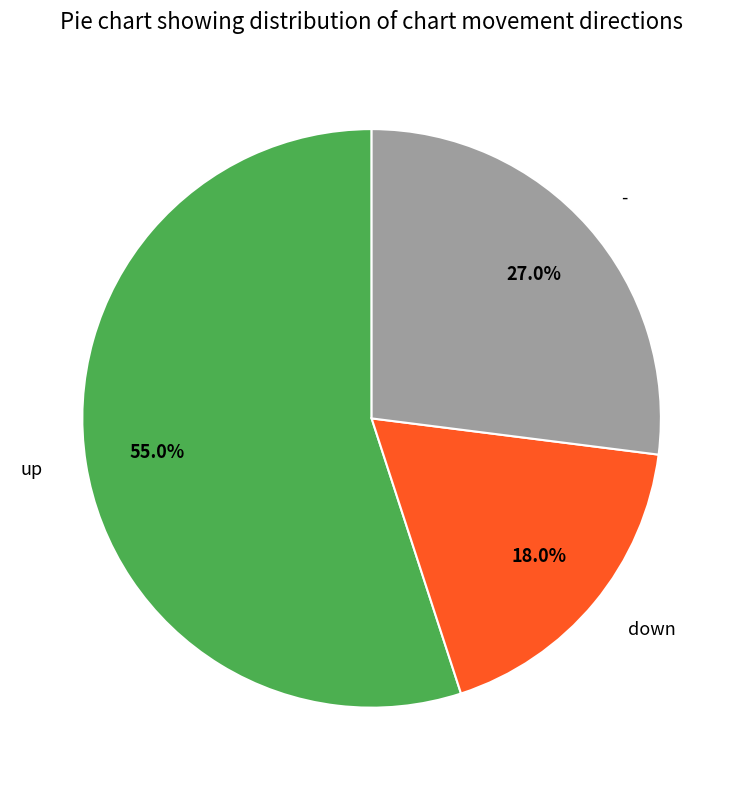

To the nearest percent, what is the average slice percentage?

33%